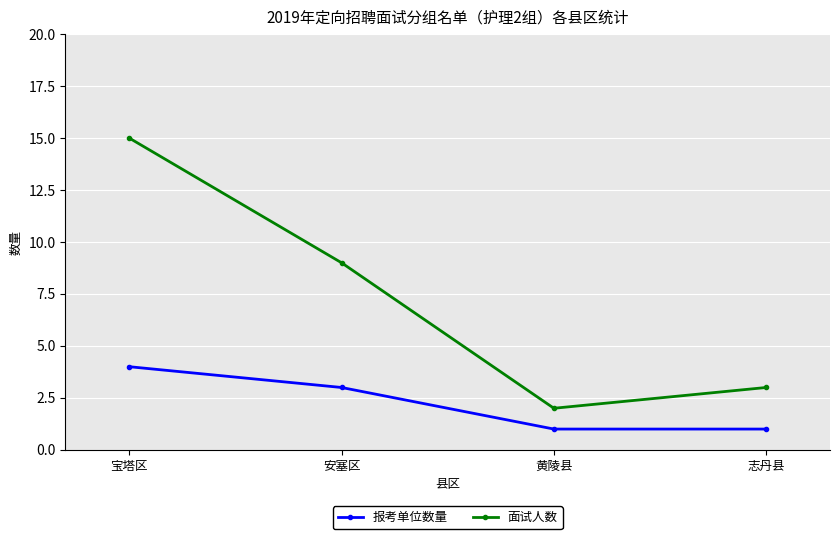

At how many categories does at least one series exceed 14?

1